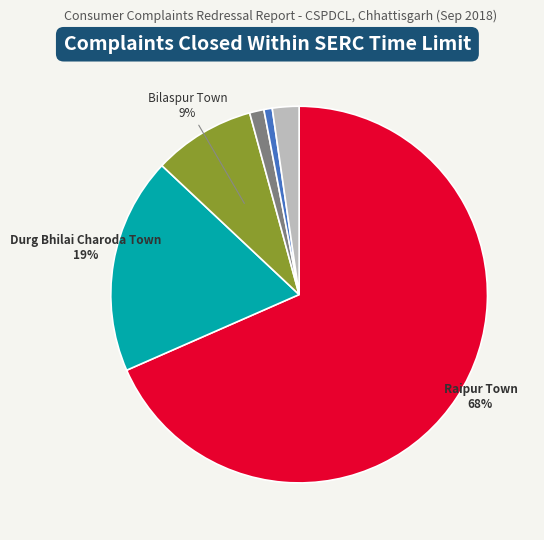

Does any single category account for the majority?

Yes